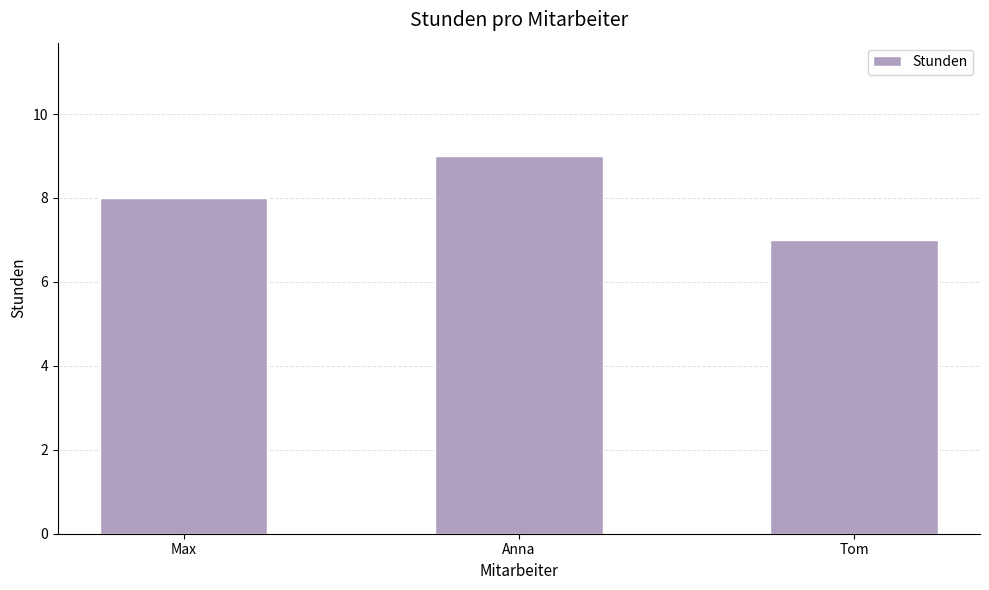

What is the minimum value shown in the chart?

7